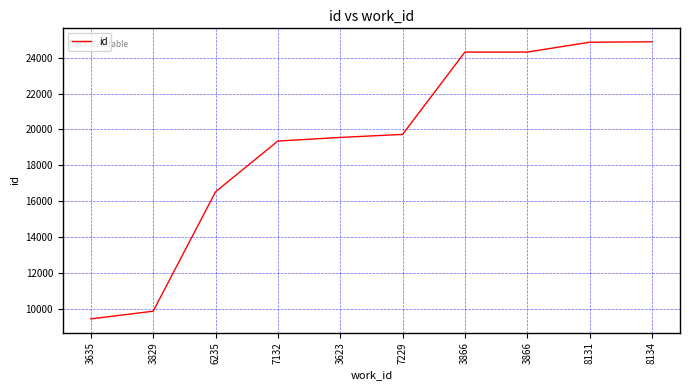

What is the sum of all values?

192824